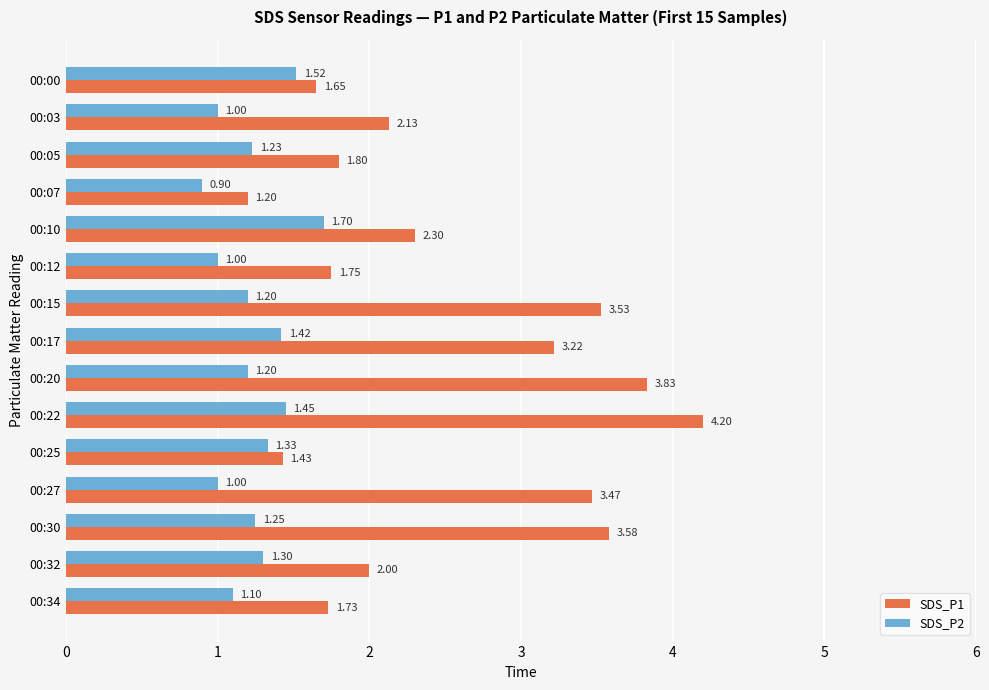

At 00:22, list the series in order from smallest to largest.

SDS_P2, SDS_P1